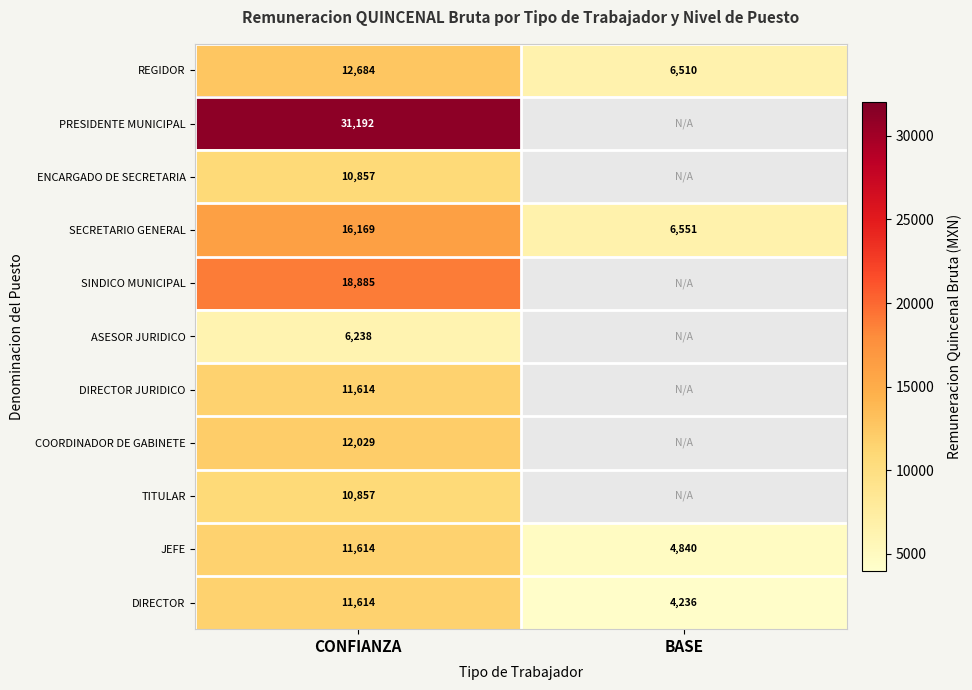

What is the sum of all DIRECTOR values?

15850.0